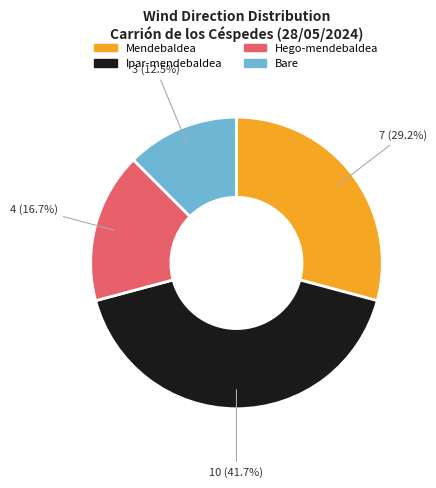

How many segments does this pie chart have?

4